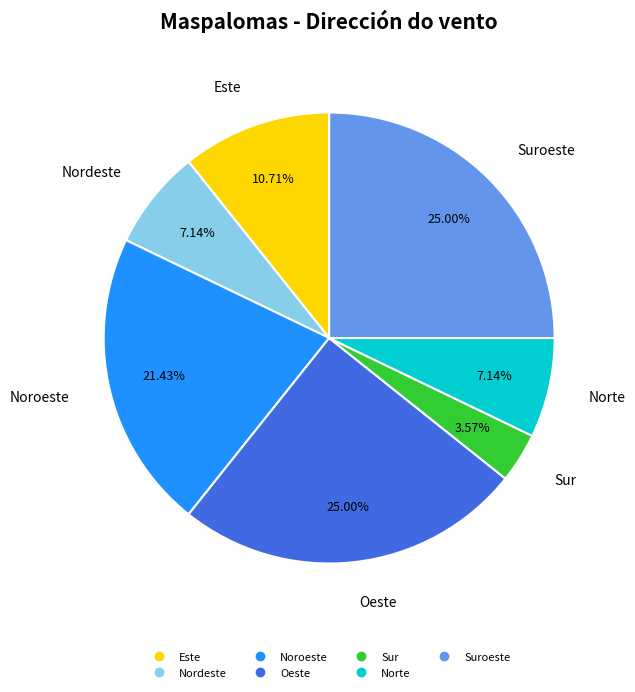

Is there any slice that represents more than half of the pie?

No